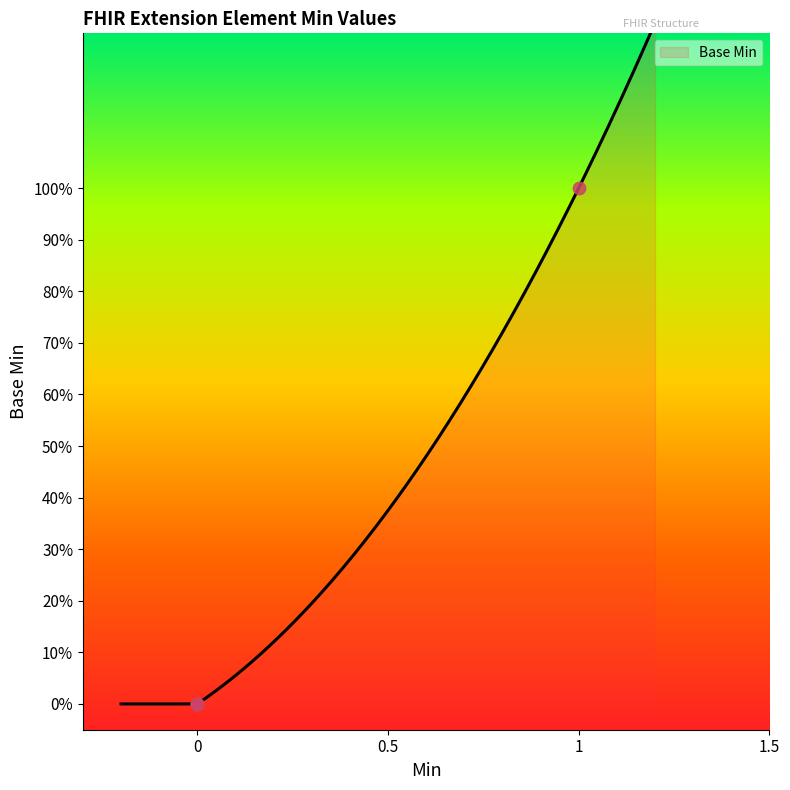

Which has a higher value, Extension.extension or Extension.id?

Extension.extension